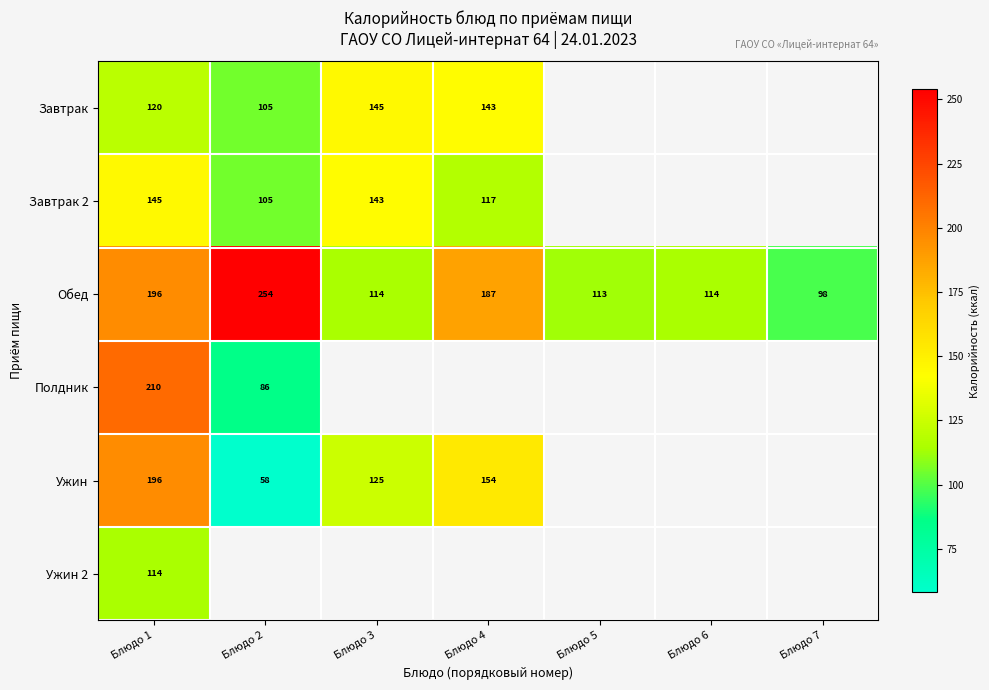

Between Блюдо 6 and Блюдо 2, which is larger?

Блюдо 2